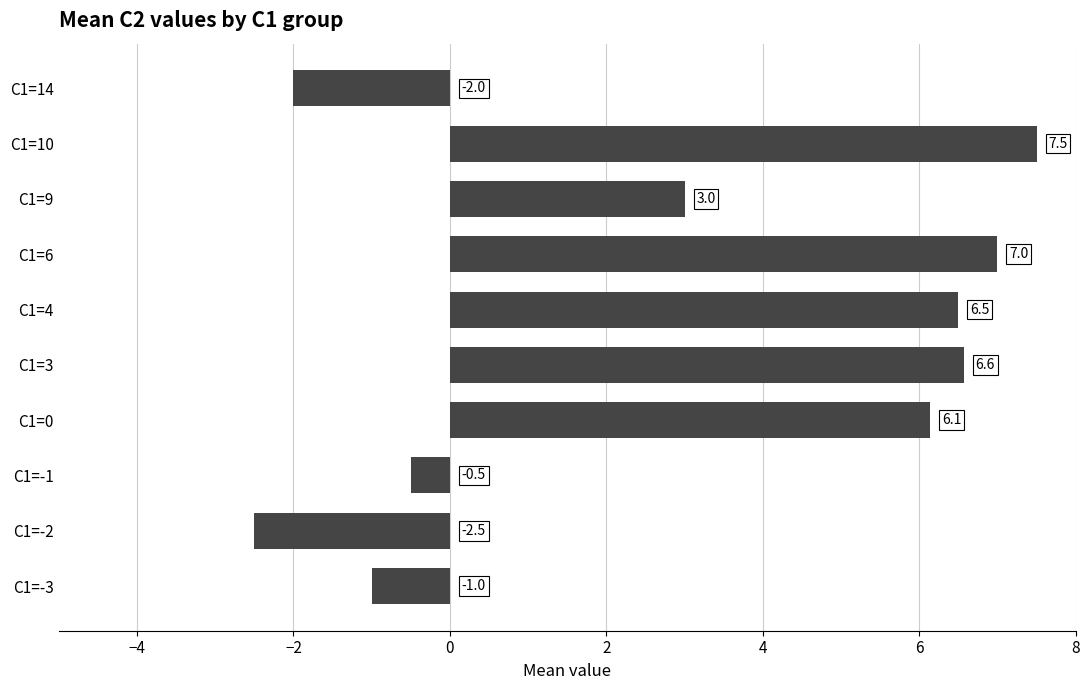

Is it true that the value at C1=3 is 6.6?

True